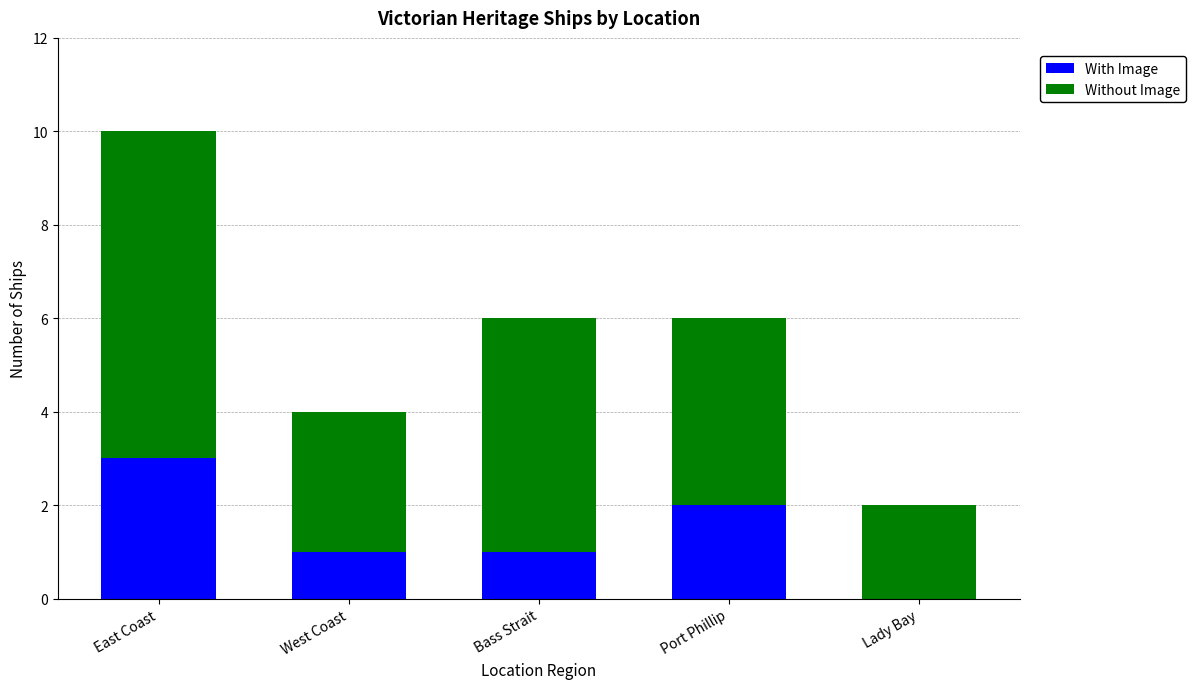

What is the total value across all series at East Coast?

10